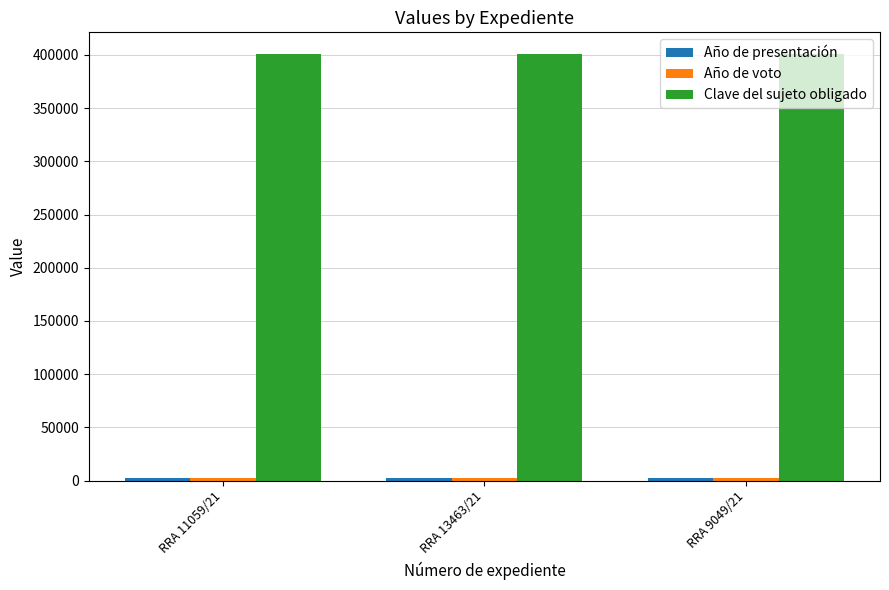

What is the maximum value shown in the chart?

401160